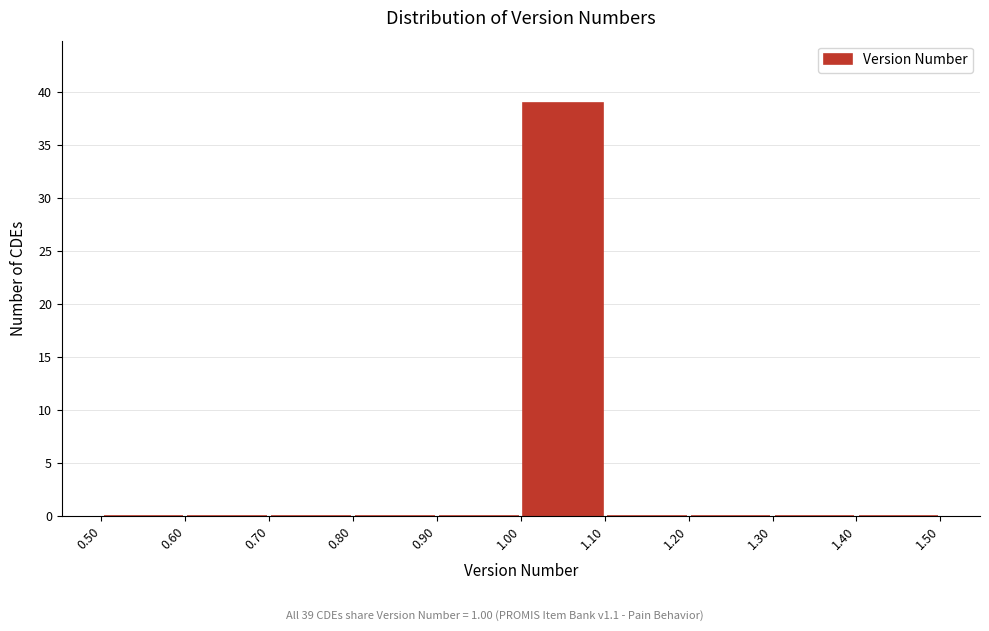

Which range on the x-axis has the tallest bar?

1.00 to 1.10